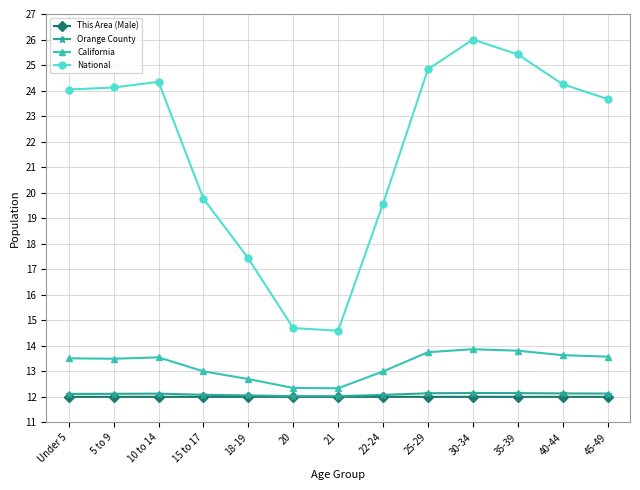

Count the Orange County values in the range 12 to 13.

13